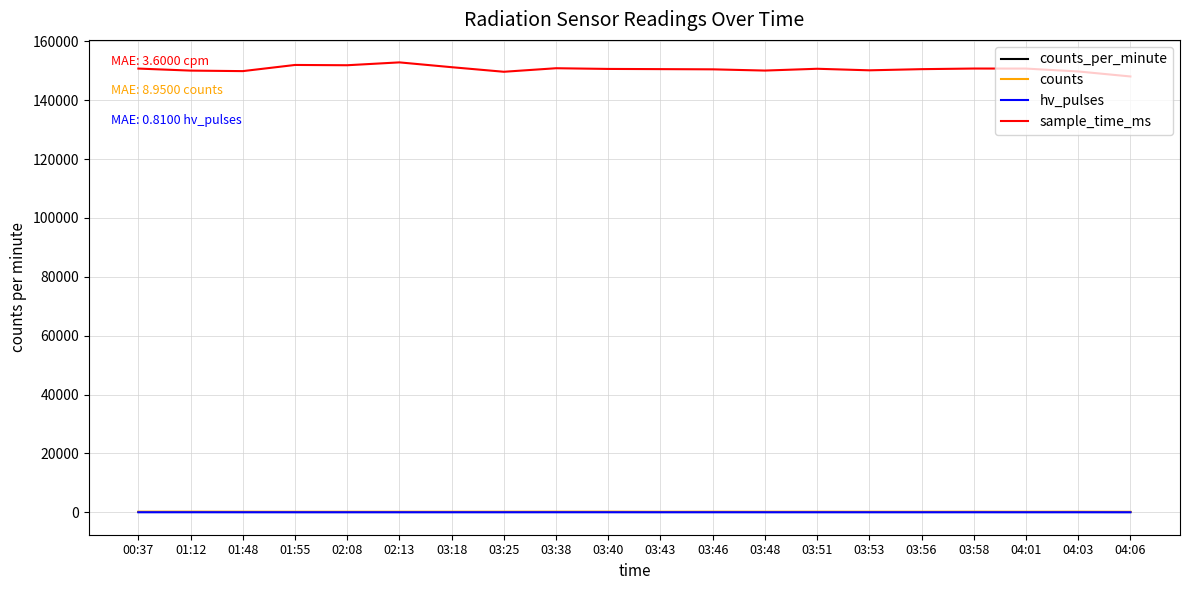

What is the difference between the maximum and second lowest values in the hv_pulses series?

5